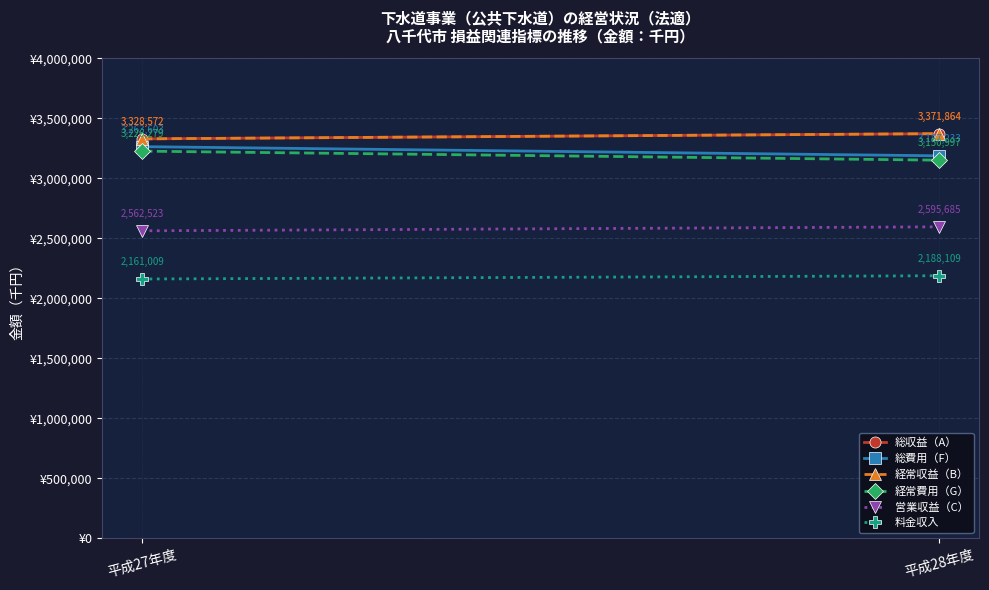

At which category is the sum across all series the highest?

平成27年度